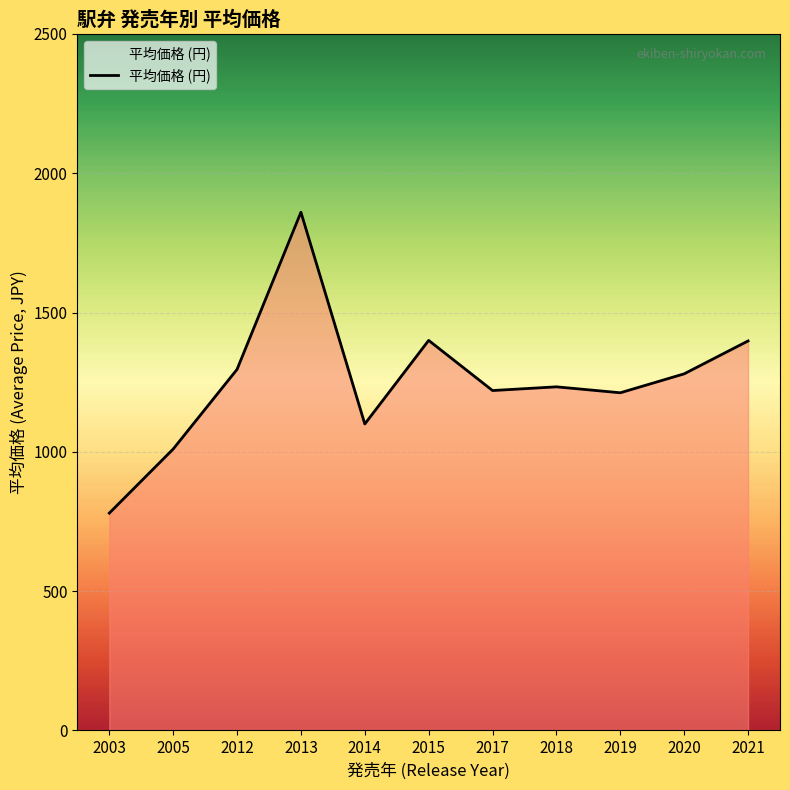

What is the difference between the second highest and minimum values?

620.0